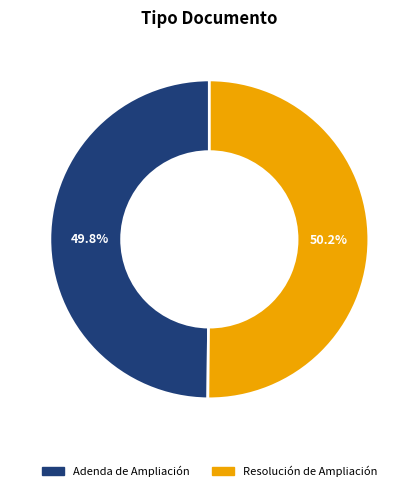

What is the total percentage of Adenda de Ampliación and Resolución de Ampliación?

100.0%